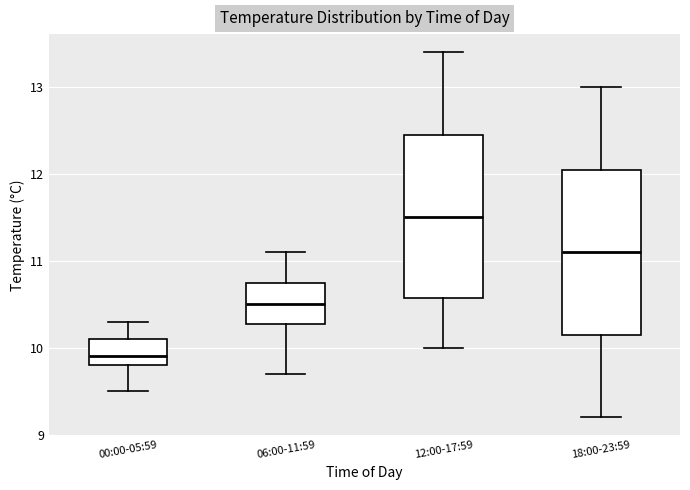

Where is the upper edge of the box for 00:00-05:59 on the y-axis? The values are not printed on the chart, so give them approximately, as read against the axis.

10.1